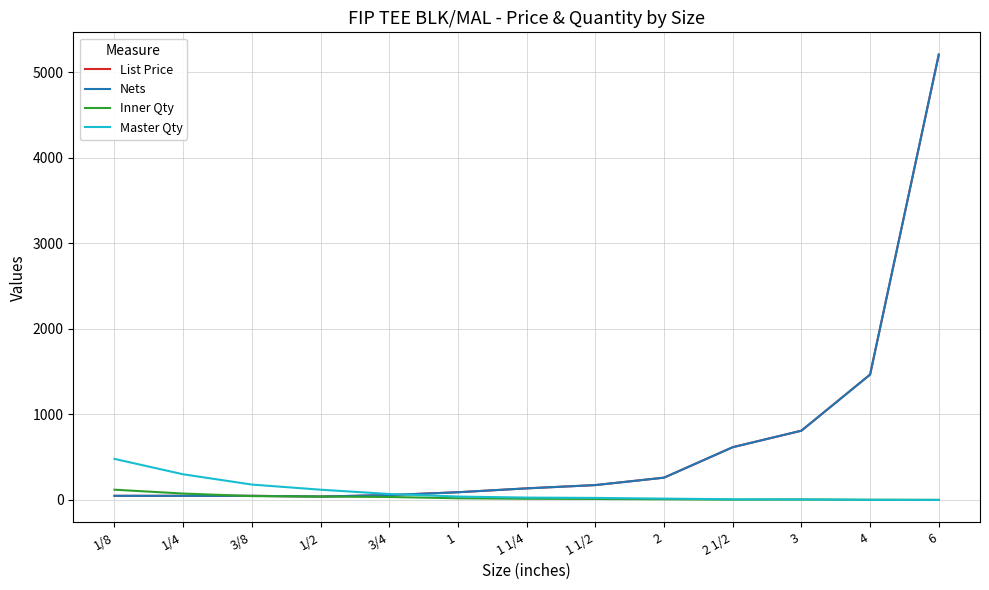

Which has a higher value, 4 or 2 1/2?

4